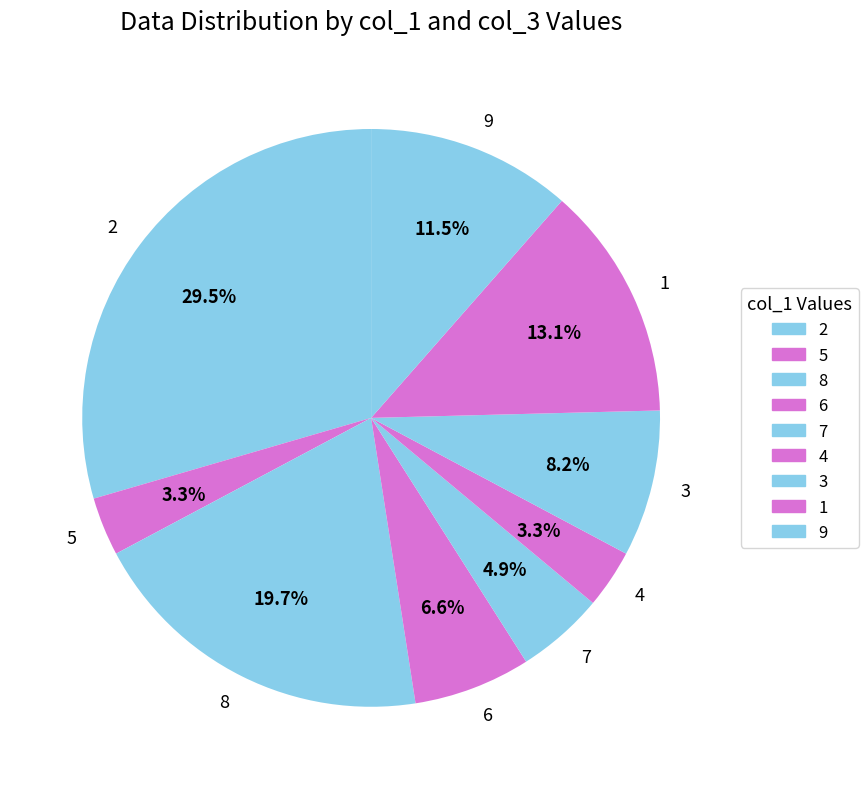

To the nearest percent, what is the combined percentage of 2 and 5?

33%